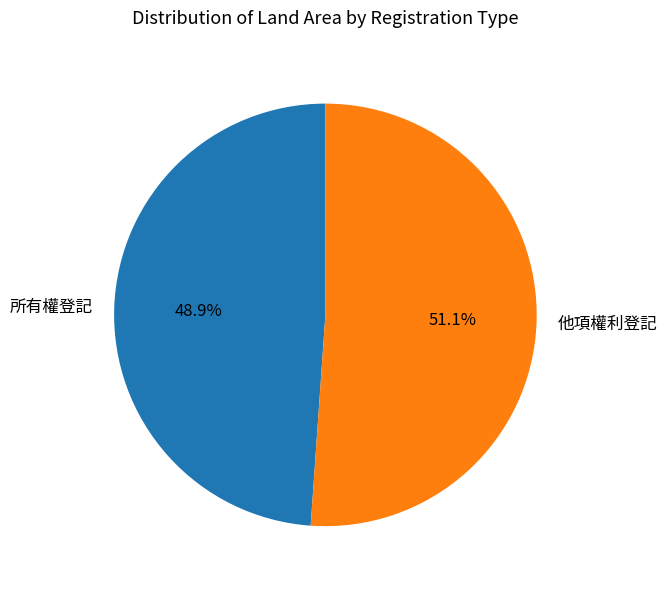

The 所有權登記 slice represents 64% of the pie. True or false?

False